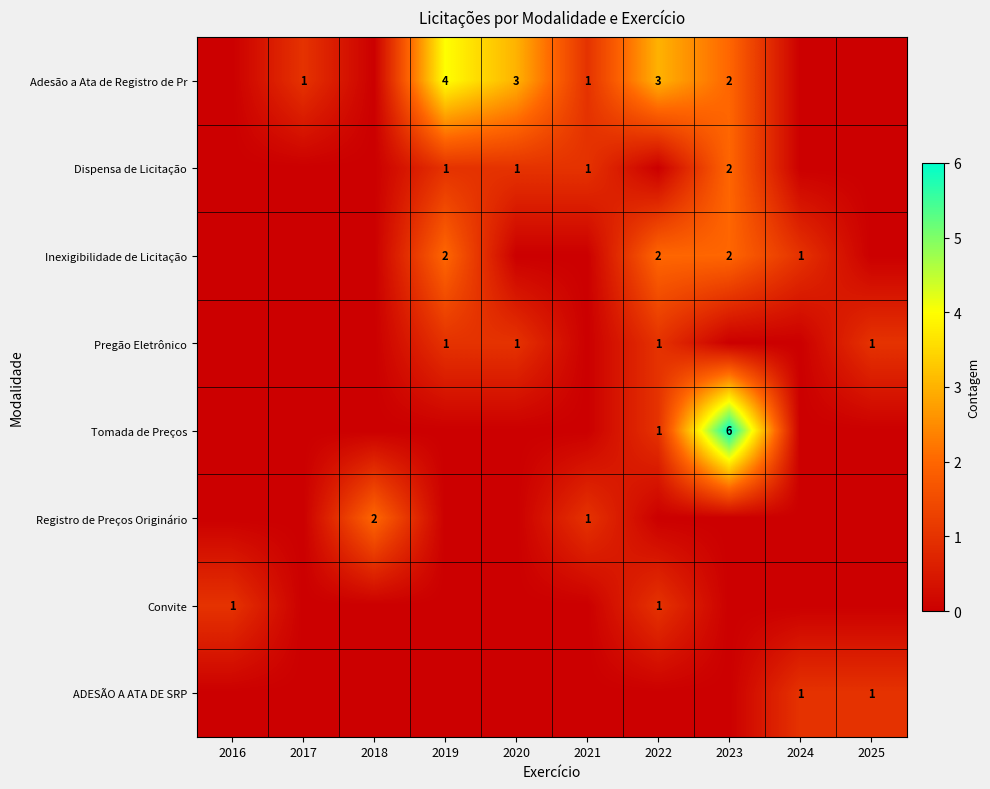

True or false: Registro de Preços Originário has a value of 1 at 2021.

True